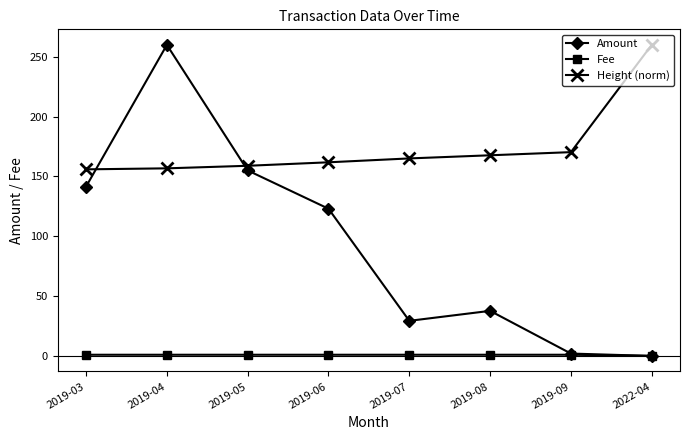

At which label does Height (norm) reach its peak?

2022-04